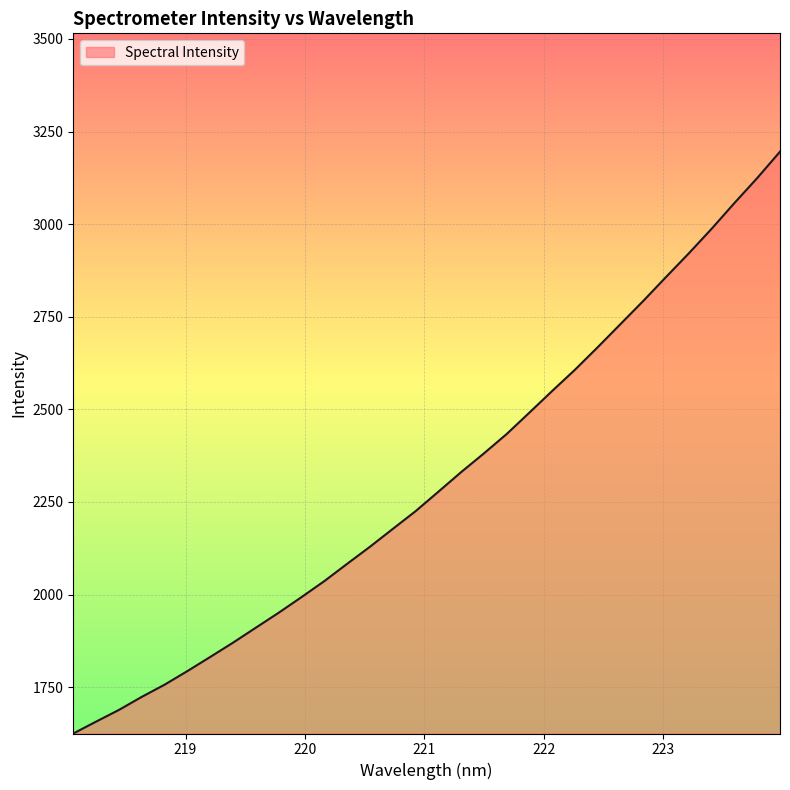

Does the chart display data point markers on the line(s)?

No